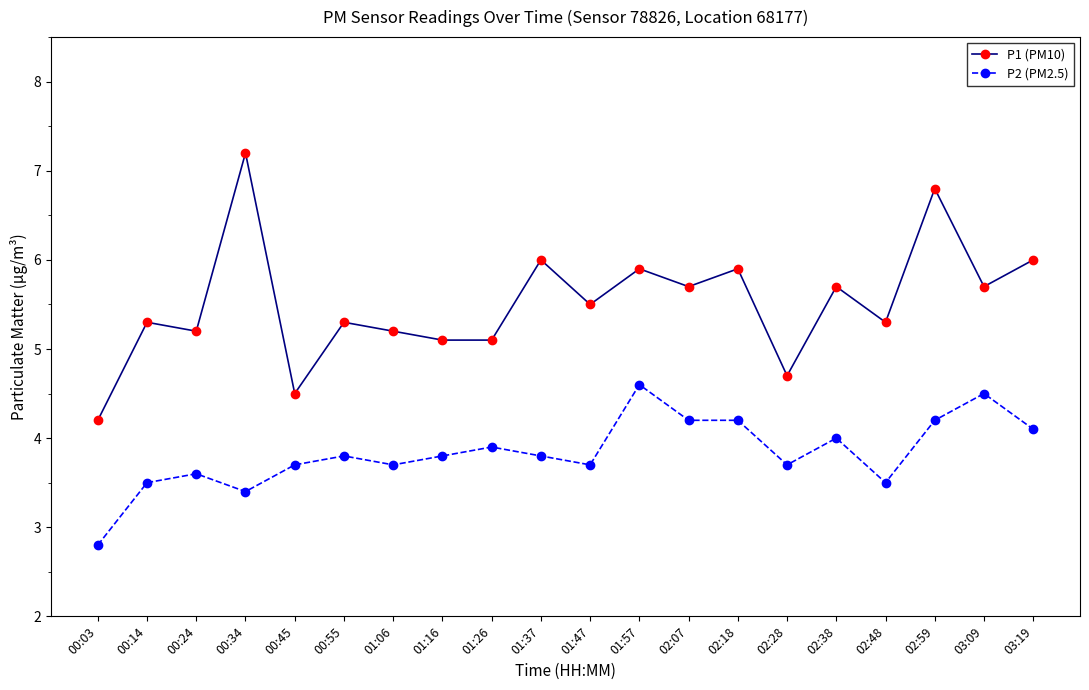

What is the difference between the P2 (PM2.5) values at 02:07 and 01:16?

0.4